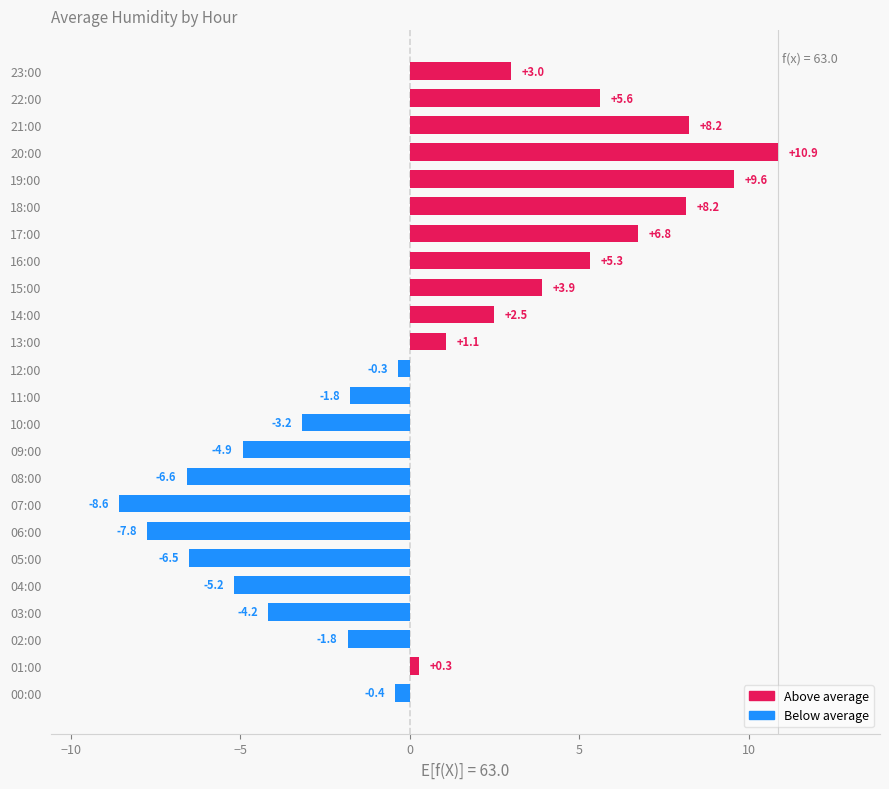

What is the approximate value at 01:00?

0.3